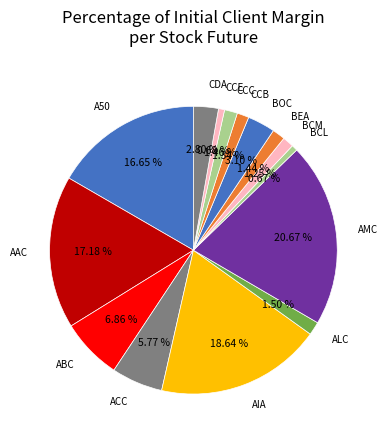

How many segments does this pie chart have?

15